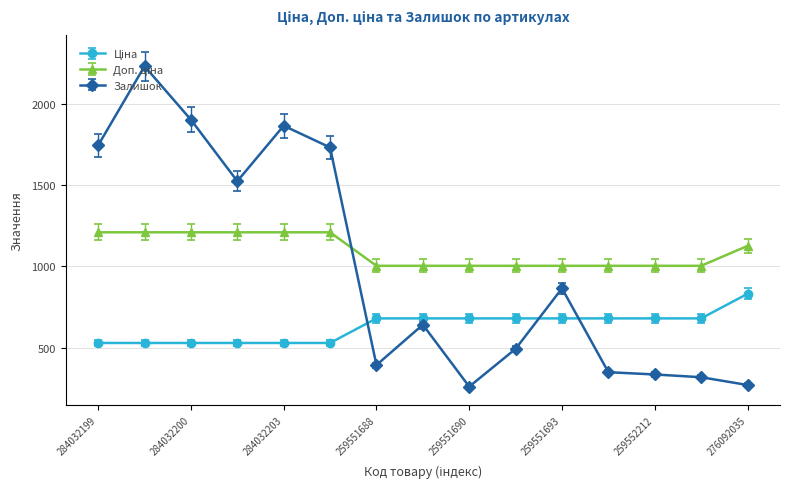

What is the maximum value shown in the chart?

2235.0